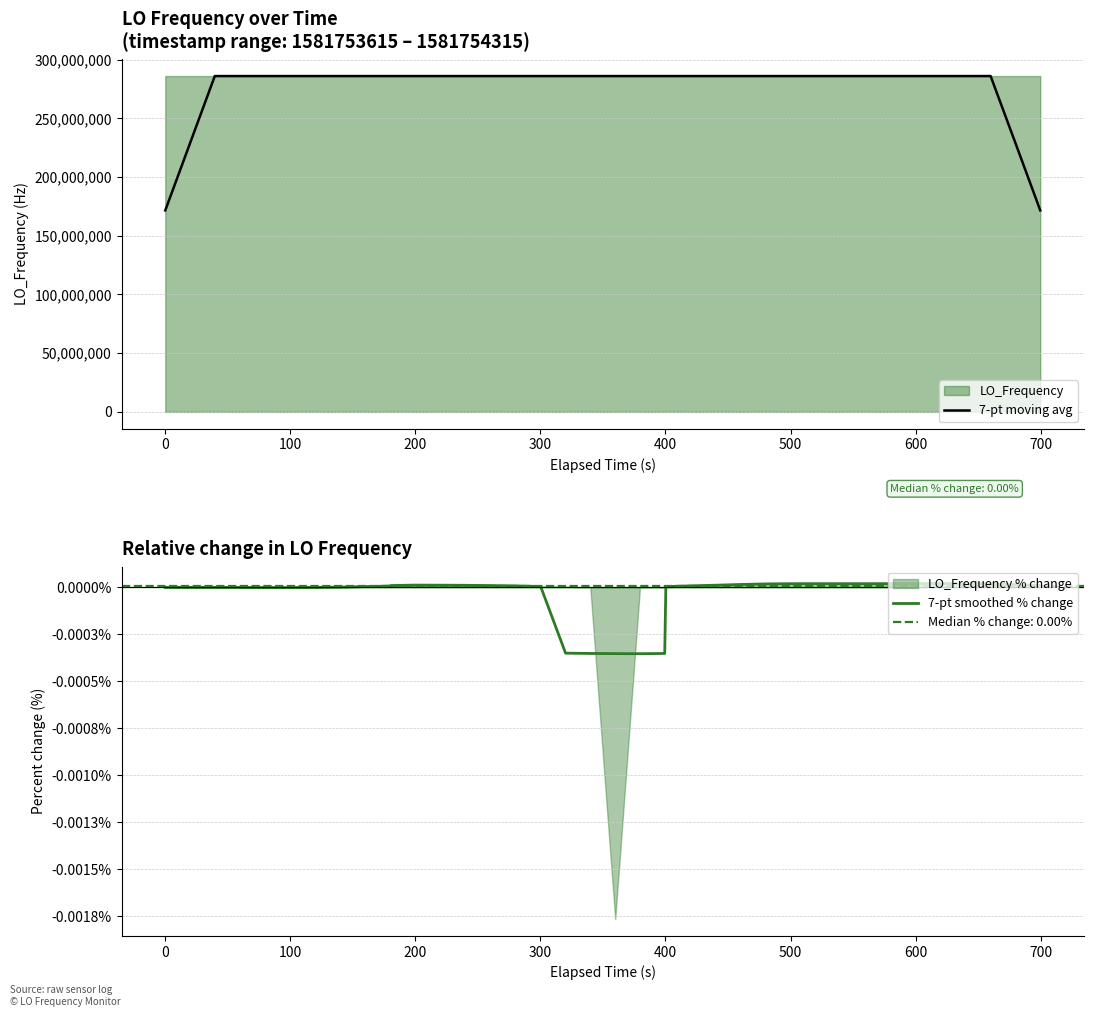

Reading left to right, what are all the values shown in this chart?

7-pt moving avg: 171628200.7	228837600.8	286047000.9	286047001.1	286046999.9	286046998.2	286046998.5	286047001.0	286047006.5	286047013.7	286047022.6	286047030.1	286047037.1	286047035.6	286047034.0	286047030.0	286047025.2	286047015.1	286046001.5	286045996.9	286045994.6	286045992.8	286045996.9	286047014.5	286047025.5	286047035.4	286047046.3	286047054.7	286047058.4	286047058.7	286047058.3	286047058.3	286047059.1	286047059.8	286047061.3	286047061.9	286047059.7	286047056.2	228837643.5	171628230.8
7-pt smoothed % change: -0.0	-0.0	-0.0	-0.0	-0.0	-0.0	-0.0	-0.0	0.0	0.0	0.0	0.0	0.0	0.0	0.0	0.0	0.0	0.0	-0.0	-0.0	-0.0	-0.0	-0.0	0.0	0.0	0.0	0.0	0.0	0.0	0.0	0.0	0.0	0.0	0.0	0.0	0.0	0.0	0.0	0.0	0.0